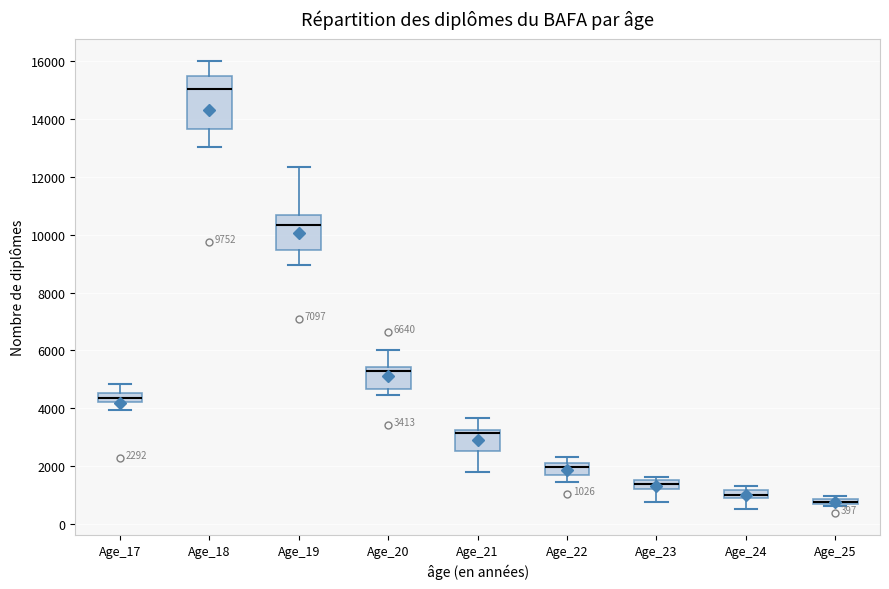

Which box has the highest median line?

Age_18